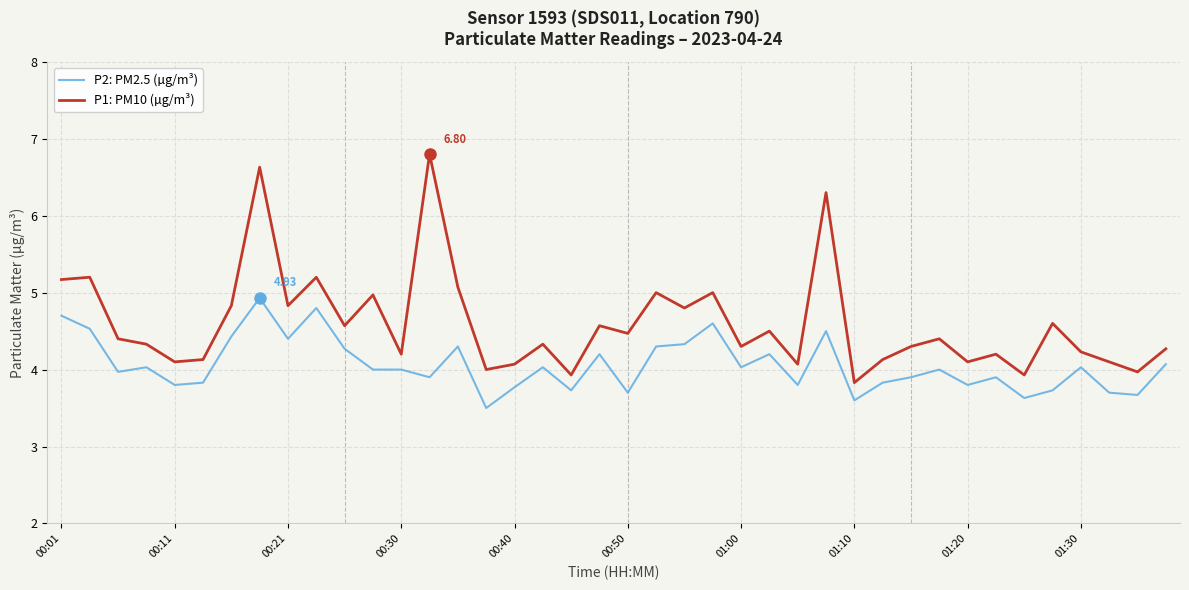

Which series has the largest total across all categories?

P1: PM10 (µg/m³)